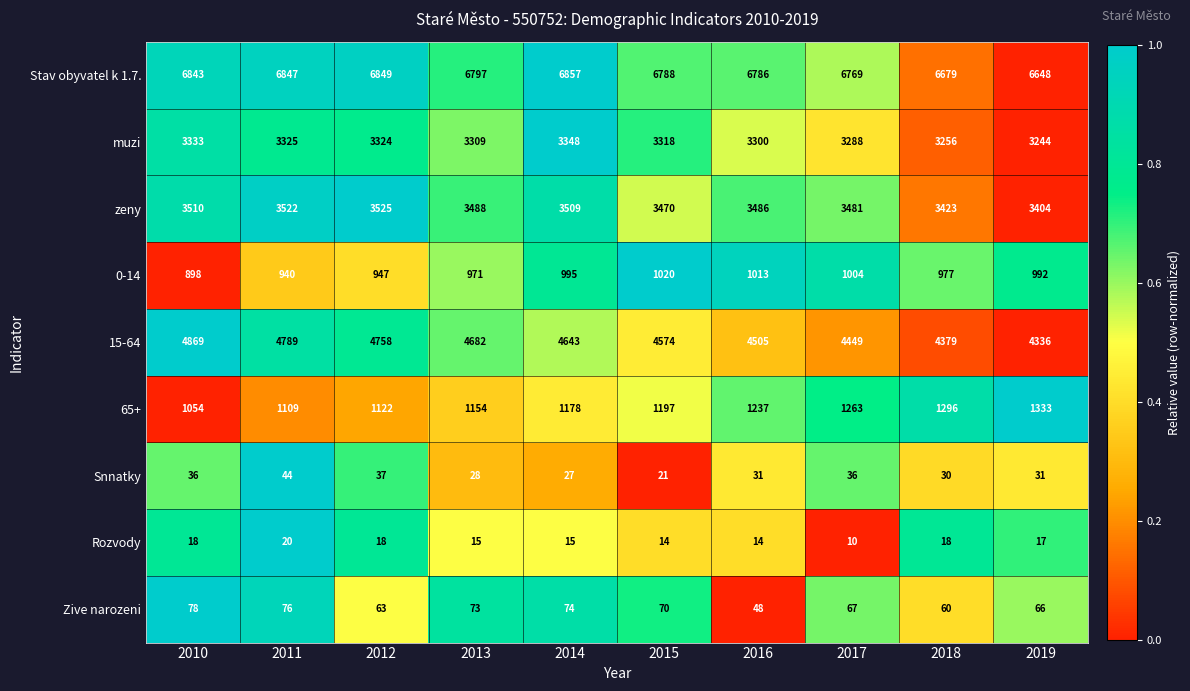

Between 2013 and 2015, which series saw the biggest shift?

15-64